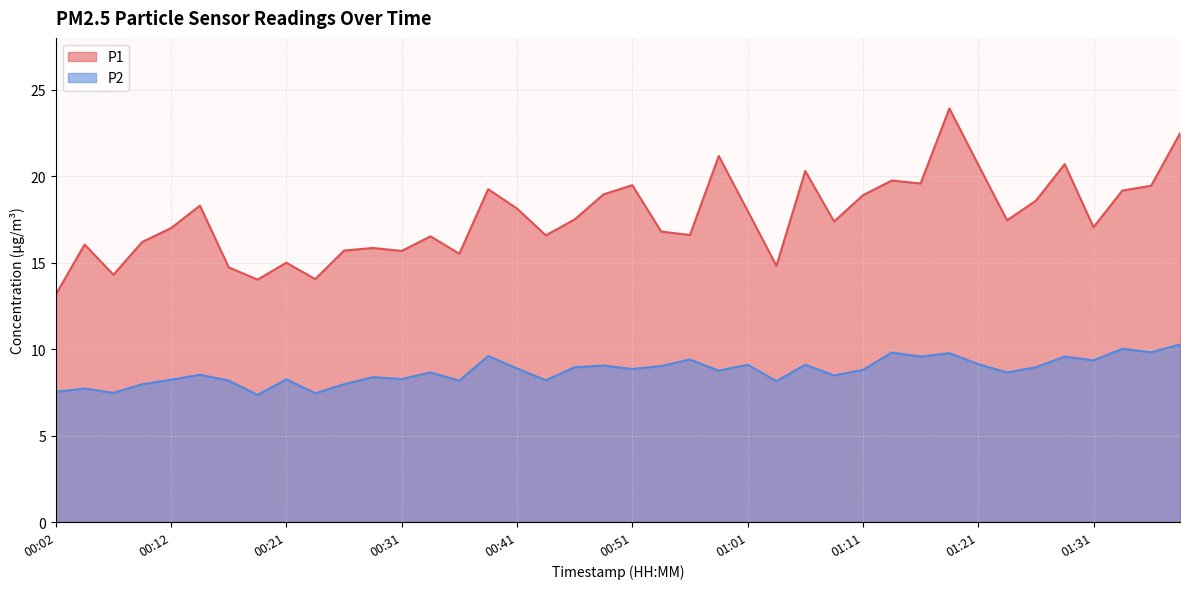

How many interior local peaks does the P1 series have?

12